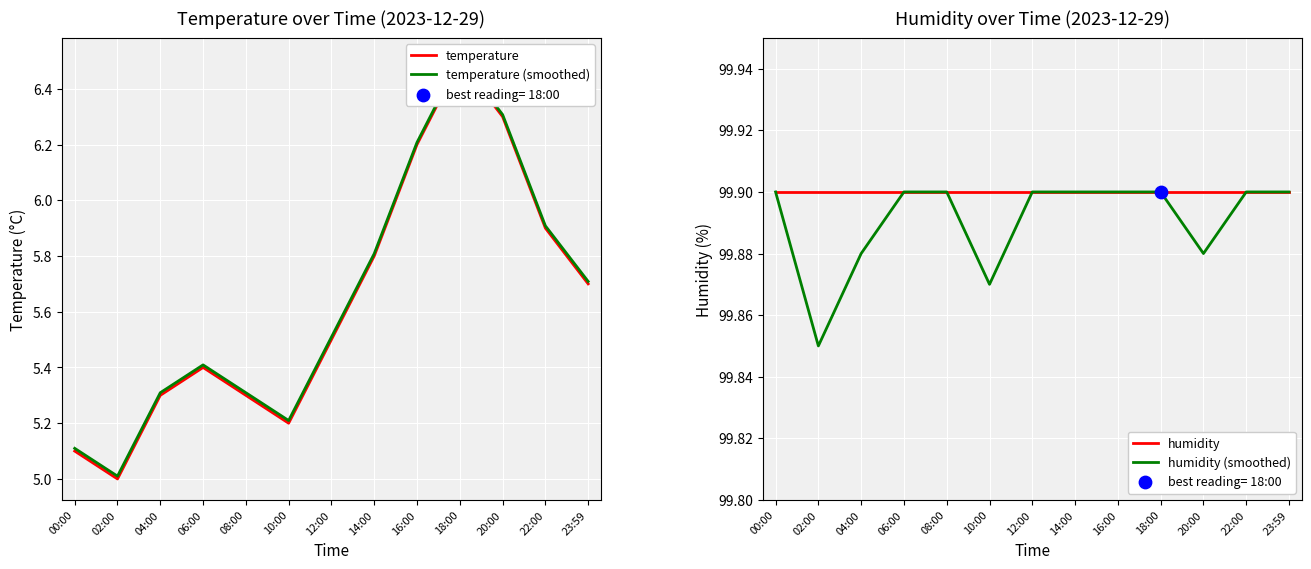

Is the value of temperature at 12:00 greater than the value of humidity (smoothed) at 06:00?

No